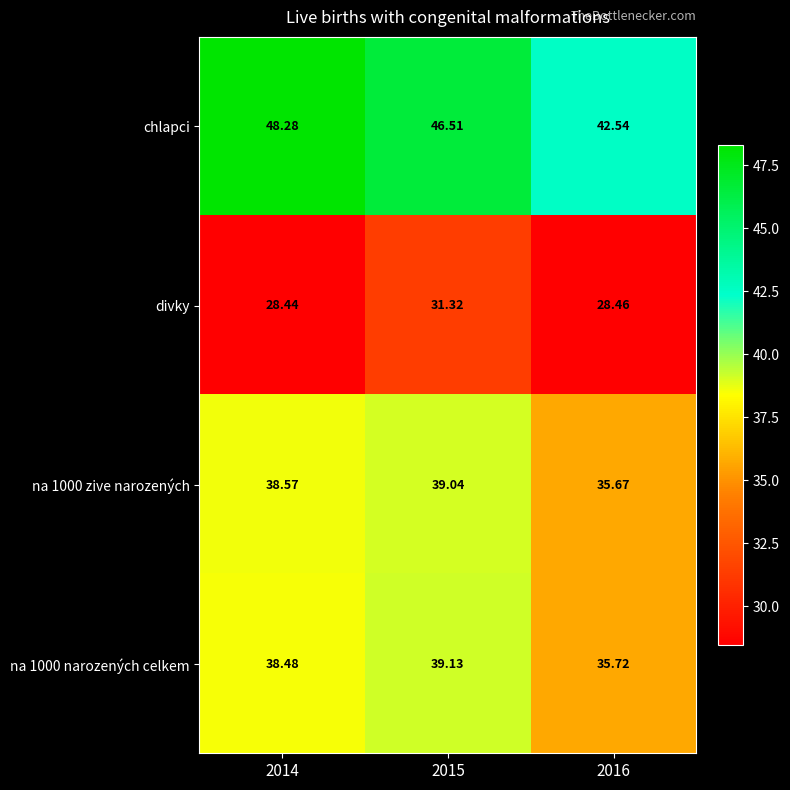

Is the value of na 1000 zive narozených at 2014 greater than the value of divky at 2014?

Yes